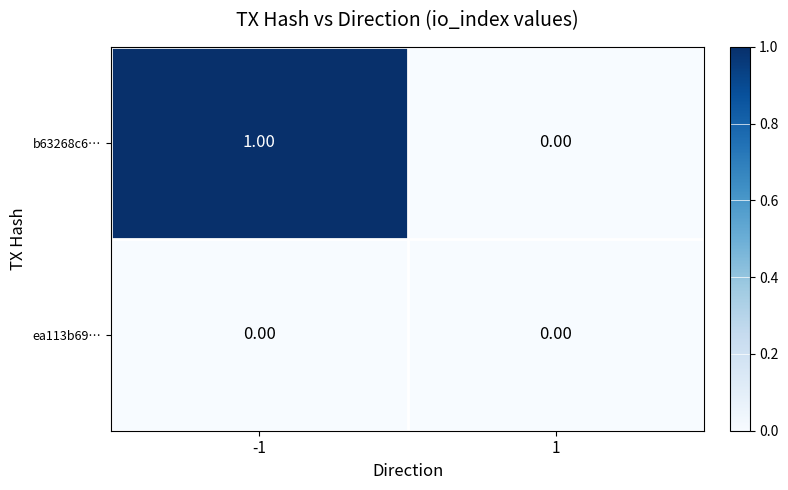

List the series in order of their peak value, lowest first.

ea113b69…, b63268c6…